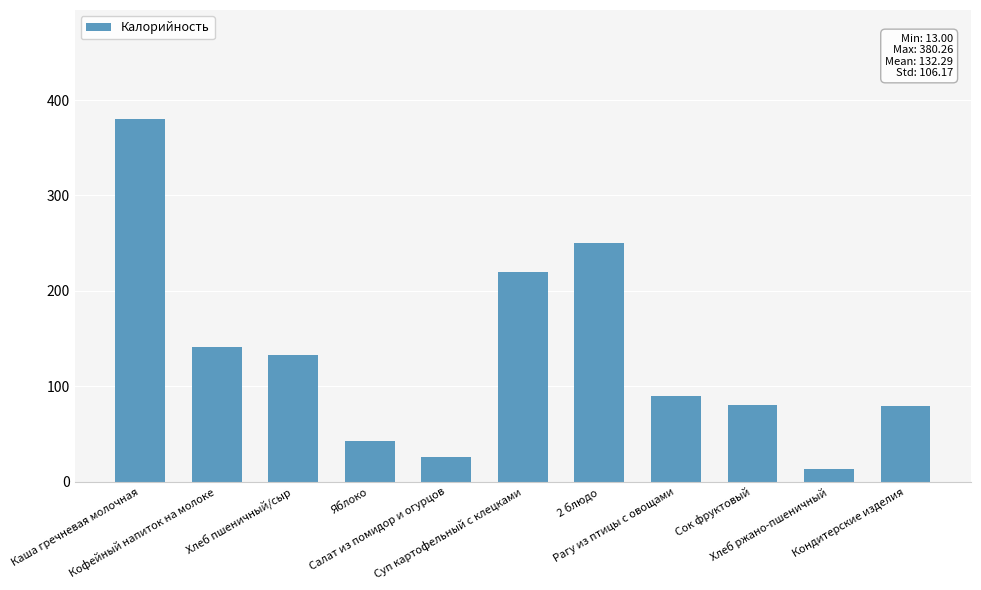

Does the chart contain any negative values?

No